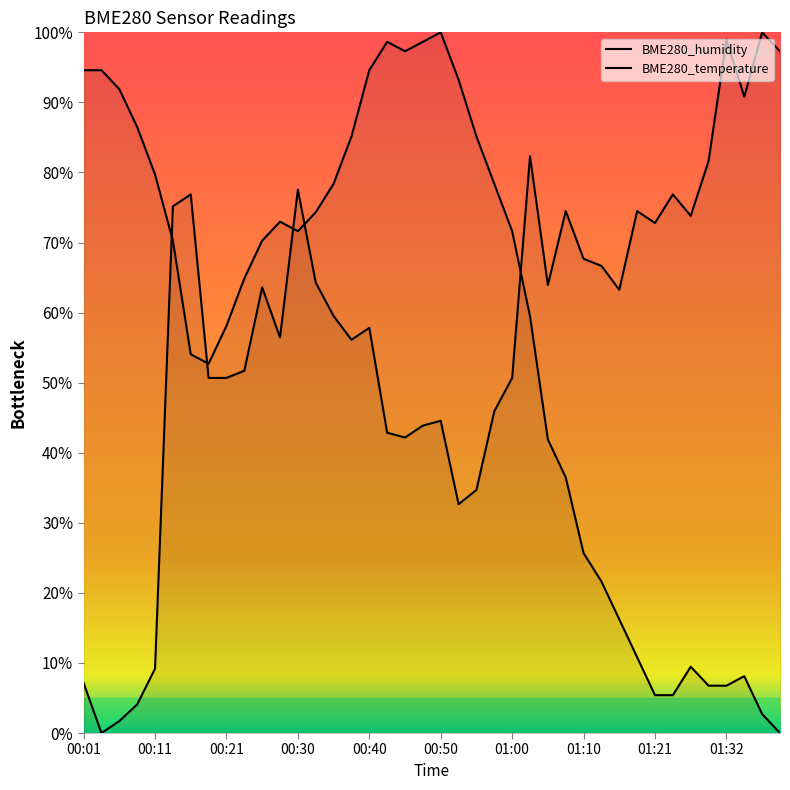

How many interior local peaks does the BME280_temperature series have?

5